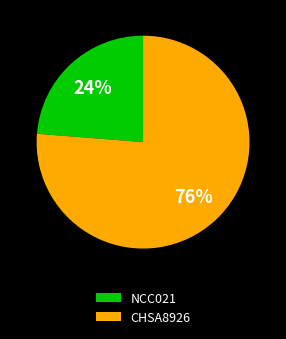

How many segments does this pie chart have?

2